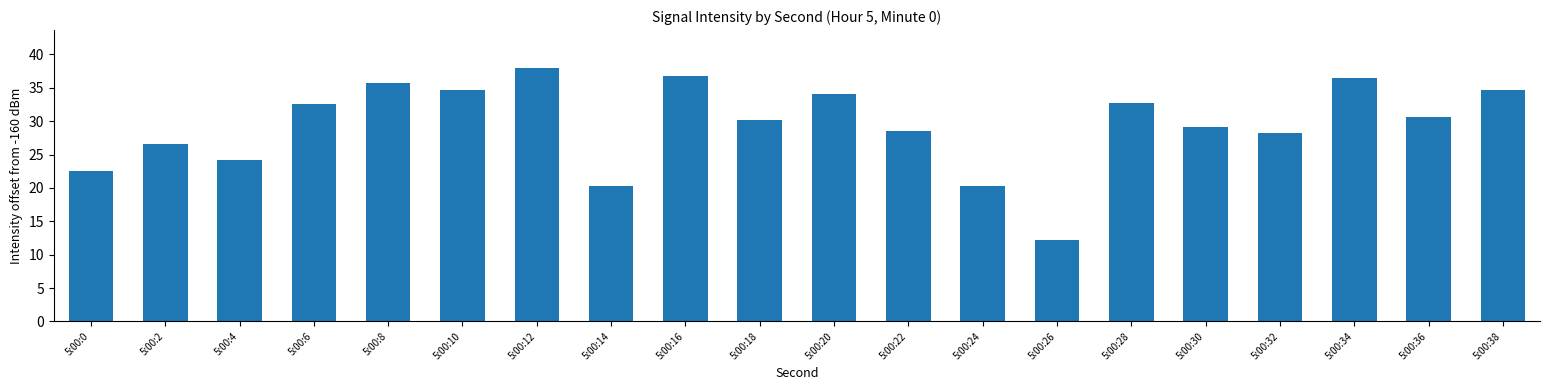

What is the ratio of the value at 5:00:10 to the value at 5:00:36?

1.1